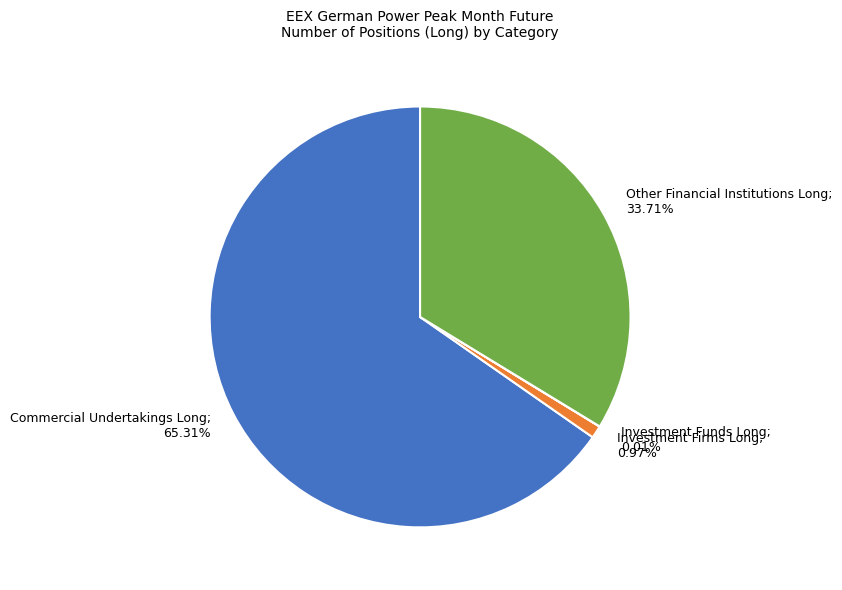

Is there any slice that represents more than half of the pie?

Yes